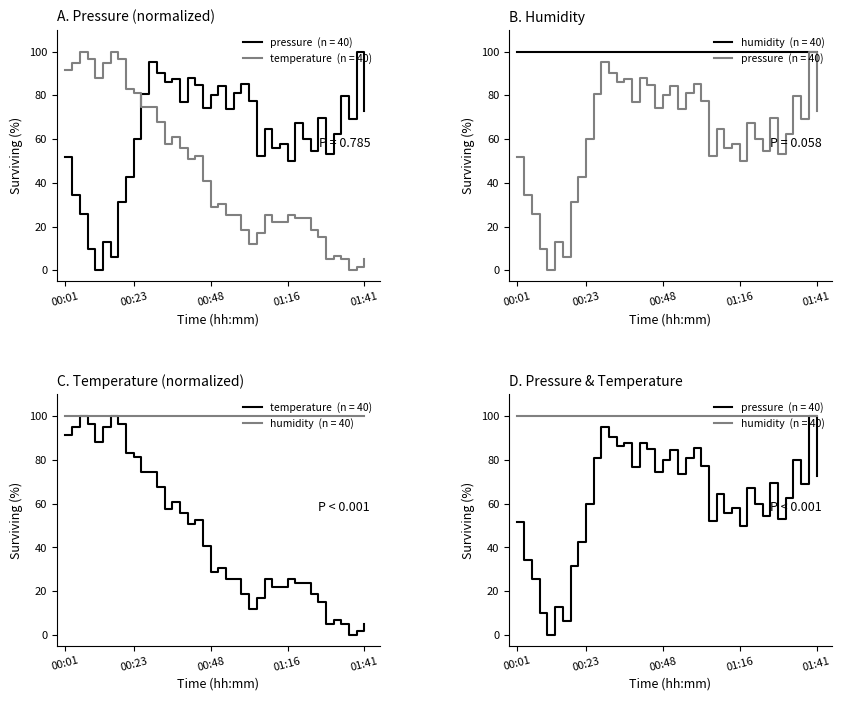

Reading left to right, extract all data points from this chart.

pressure: 00:01=51.8	00:03=34.5	00:06=25.7	00:08=9.9	00:11=0.0	00:13=12.9	00:16=6.2	00:18=31.5	00:21=42.6	00:23=60.0	00:26=80.9	00:28=95.3	00:30=90.5	00:33=86.3	00:35=87.7	00:38=77.0	00:40=87.8	00:43=84.9	00:45=74.3	00:48=80.1	00:50=84.5	00:53=73.8	00:55=81.0	00:58=85.4	01:00=77.5	01:03=52.2	01:05=64.5	01:08=55.8	01:11=58.0	01:16=50.0	01:18=67.3	01:21=60.0	01:24=54.4	01:26=69.6	01:29=53.2	01:31=62.5	01:34=79.8	01:36=69.1	01:39=100.0	01:41=72.7
temperature: 00:01=91.5	00:03=94.9	00:06=100.0	00:08=96.6	00:11=88.1	00:13=94.9	00:16=100.0	00:18=96.6	00:21=83.1	00:23=81.4	00:26=74.6	00:28=74.6	00:30=67.8	00:33=57.6	00:35=61.0	00:38=55.9	00:40=50.8	00:43=52.5	00:45=40.7	00:48=28.8	00:50=30.5	00:53=25.4	00:55=25.4	00:58=18.6	01:00=11.9	01:03=16.9	01:05=25.4	01:08=22.0	01:11=22.0	01:16=25.4	01:18=23.7	01:21=23.7	01:24=18.6	01:26=15.3	01:29=5.1	01:31=6.8	01:34=5.1	01:36=0.0	01:39=1.7	01:41=5.1